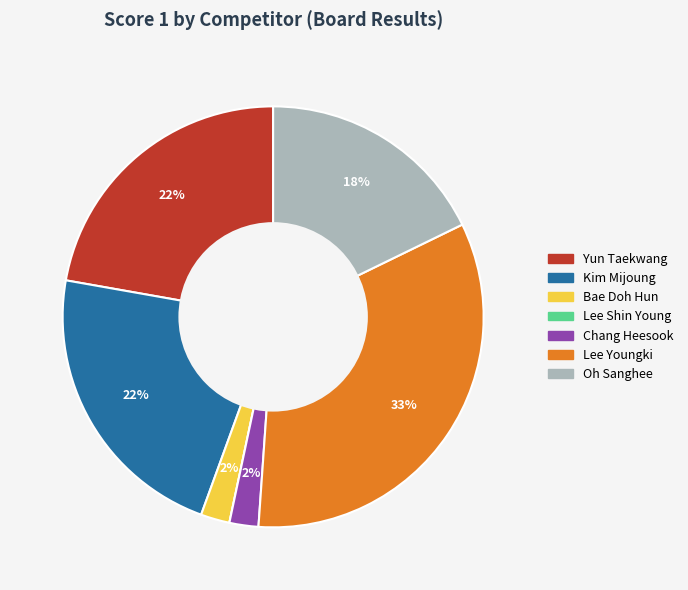

Is there any slice that represents more than half of the pie?

No